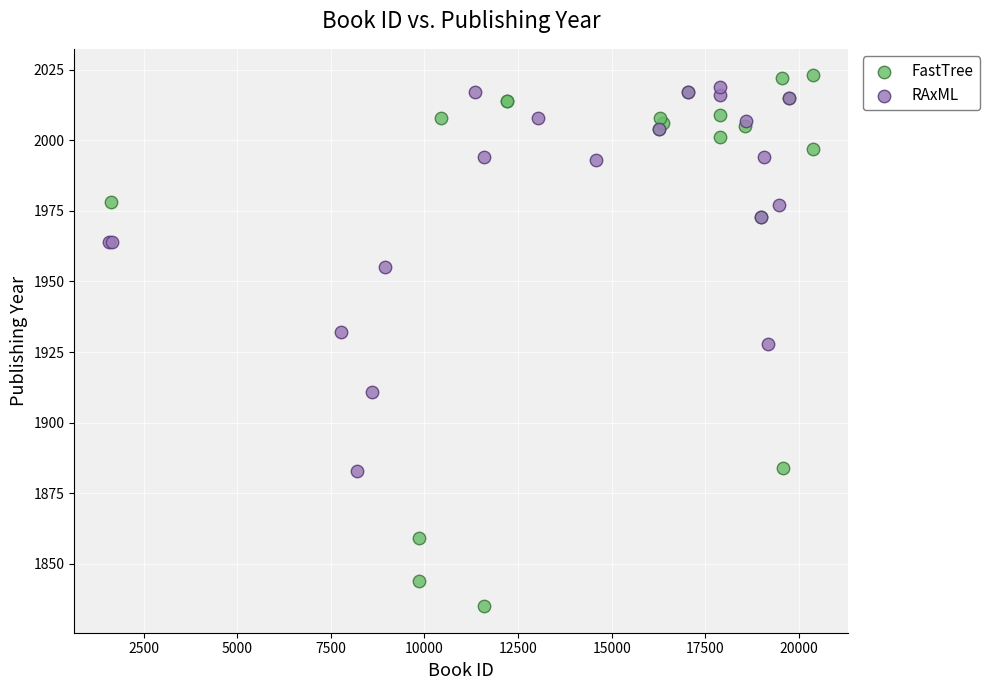

Which series has the widest spread of Y values?

FastTree